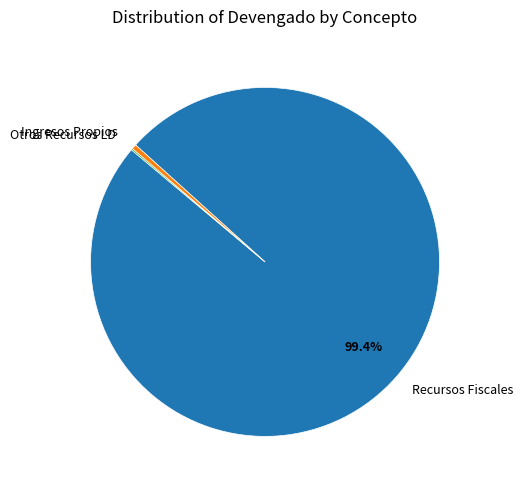

What is the ratio of the value at Recursos Fiscales to the value at Ingresos Propios?

222.0